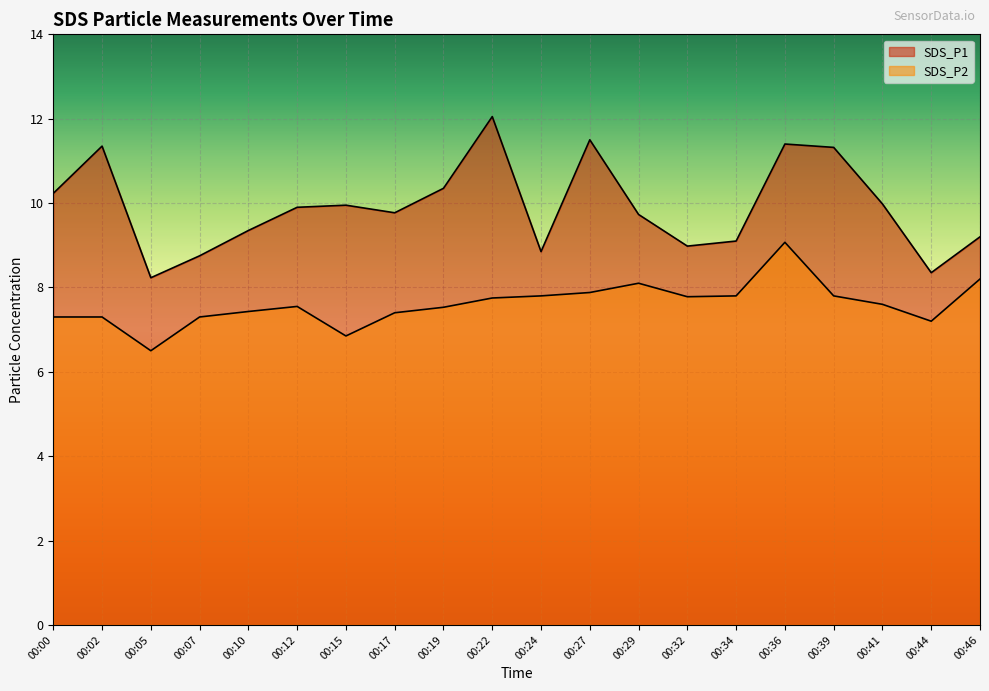

How many data points in SDS_P1 are above 9?

15